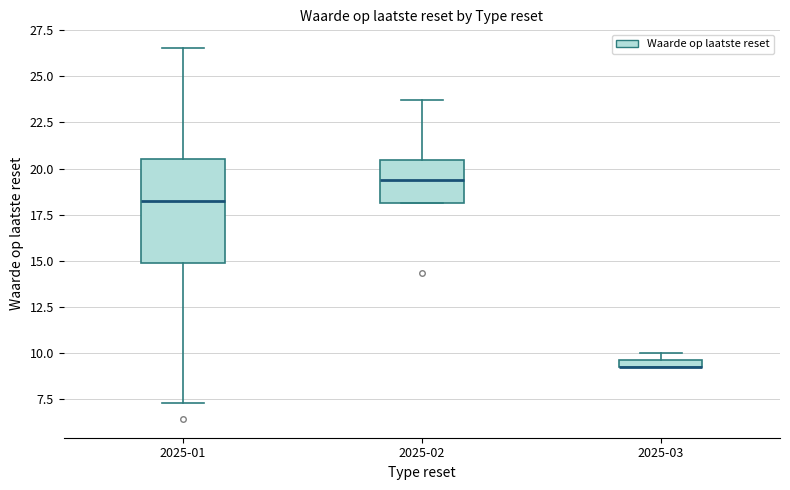

Where is the upper edge of the box for 2025-02 on the y-axis? The values are not printed on the chart, so give them approximately, as read against the axis.

20.5